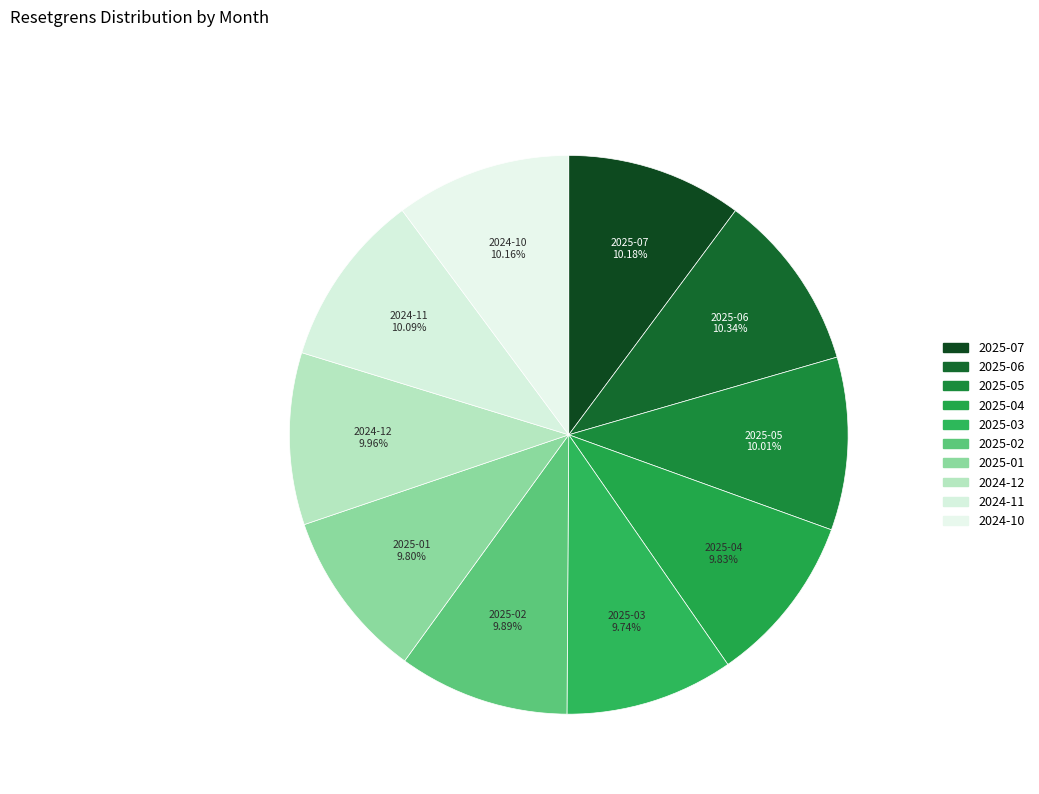

What portion of the pie excludes 2025-04?

90.2%